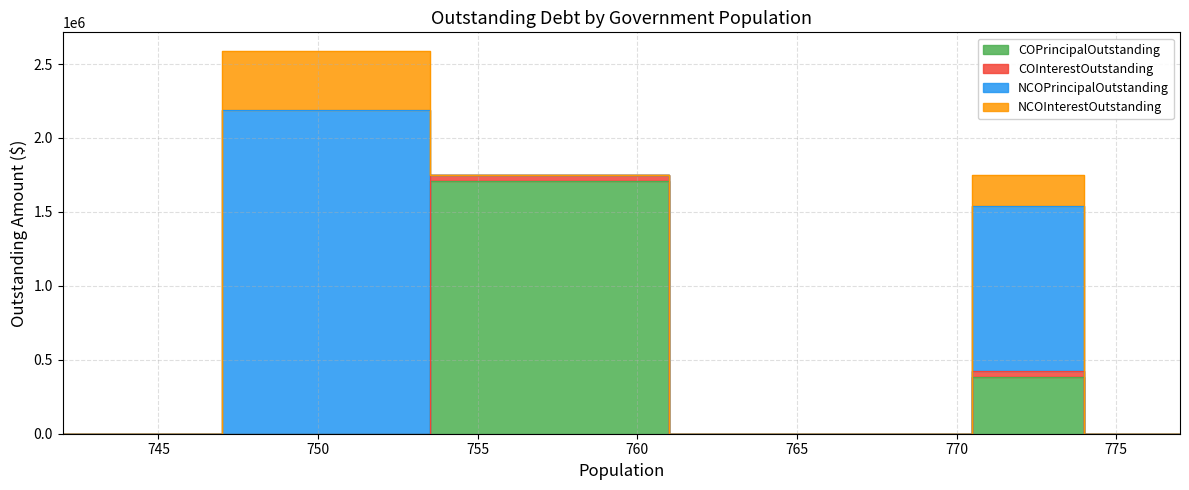

What is the maximum value for COPrincipalOutstanding?

1711528.3